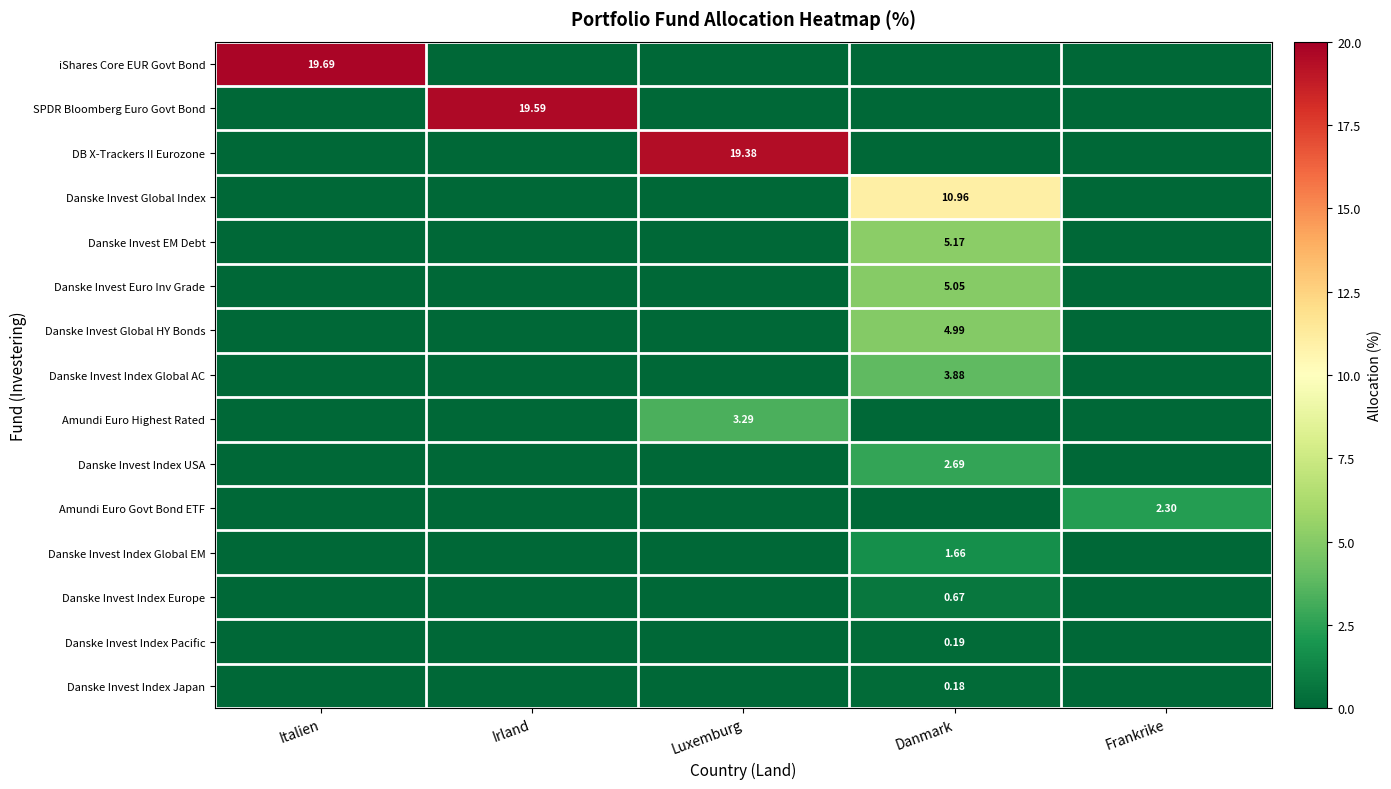

The Amundi Euro Govt Bond ETF series shows -1.6 at Danmark. True or false?

False